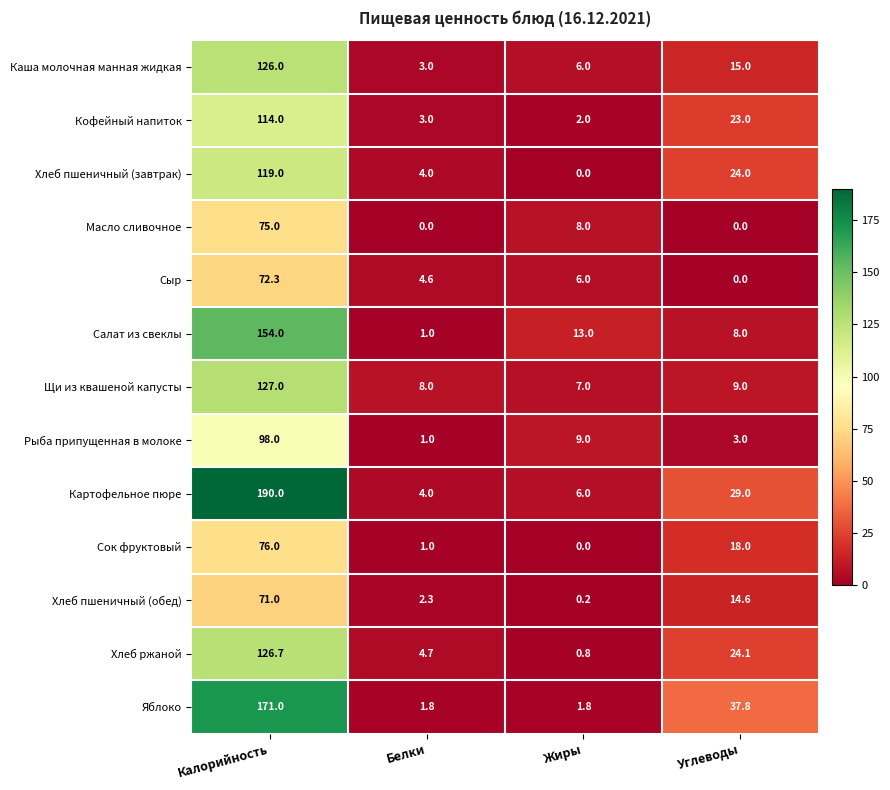

Which category has the highest value across all series?

Калорийность